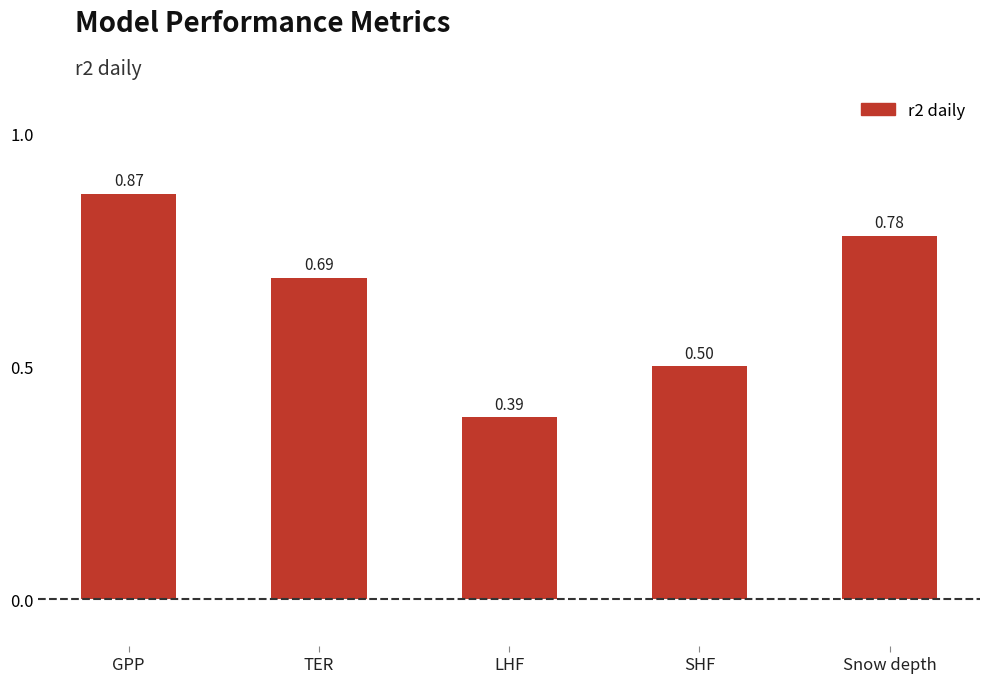

The chart shows a value of 1.1 at TER. True or false?

False